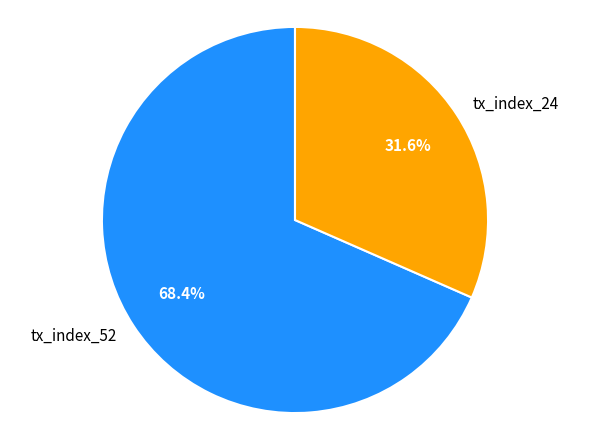

True or false: tx_index_52 accounts for 62% of the total.

False